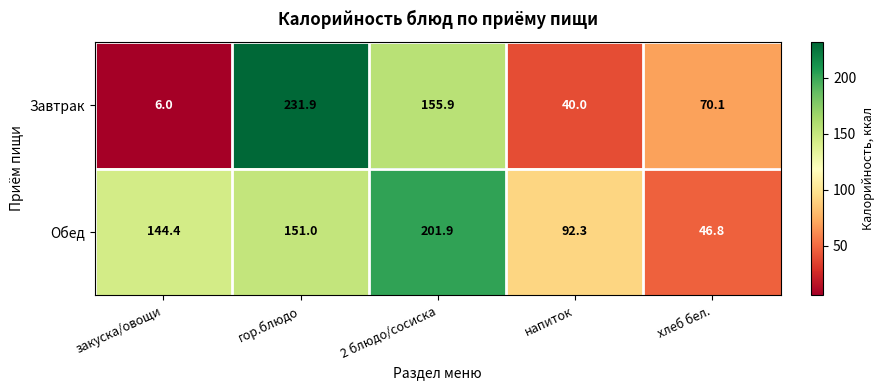

Rank the series at напиток from lowest to highest value.

Завтрак, Обед